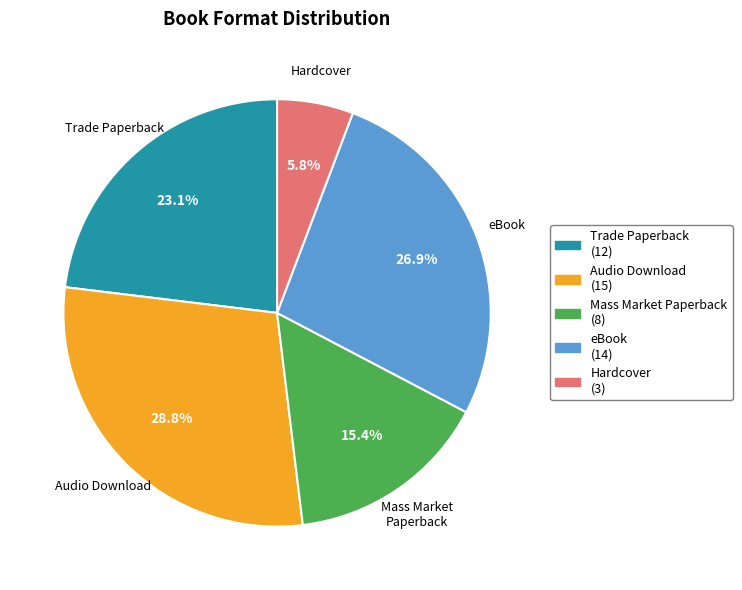

What is the largest slice in the pie chart?

Audio Download